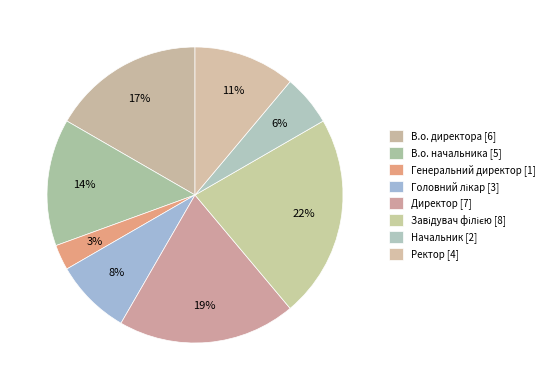

Count the number of slices in the pie.

8